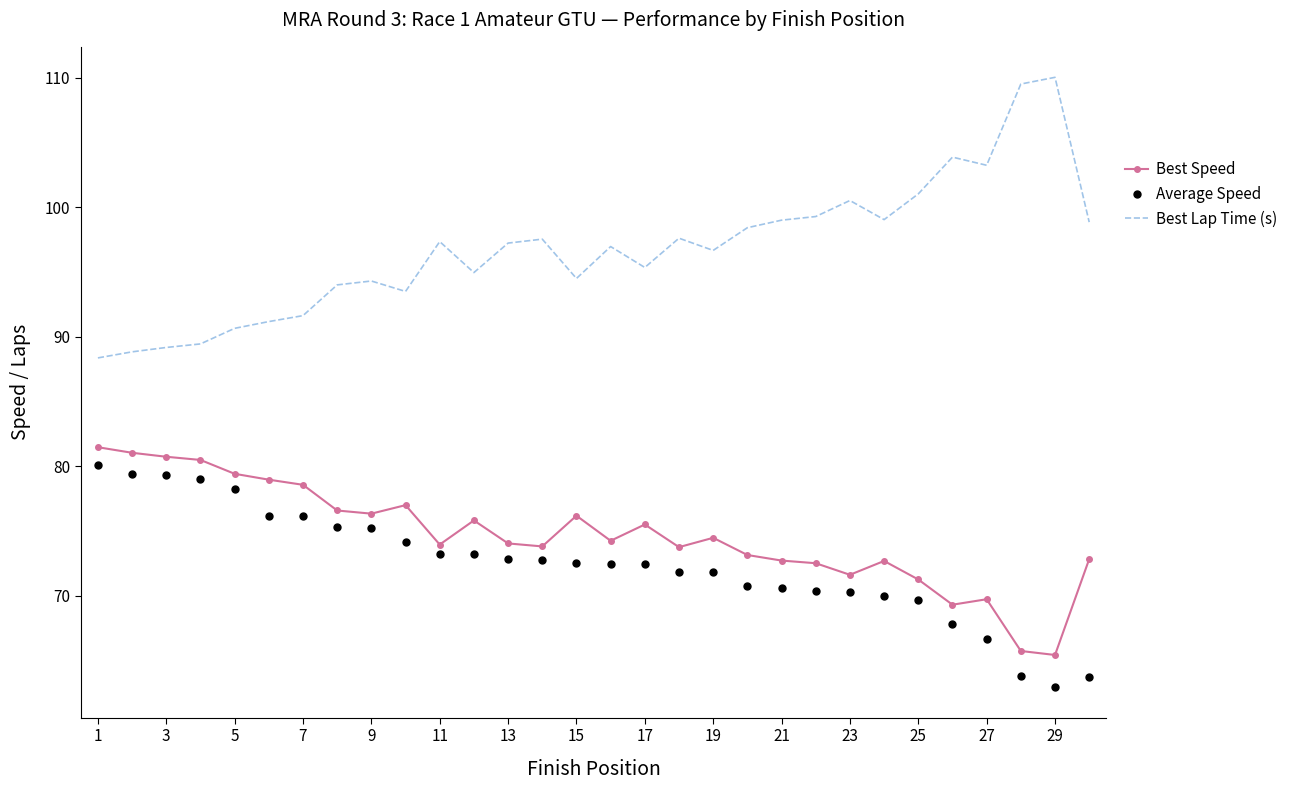

What is the maximum value for Average Speed?

80.1